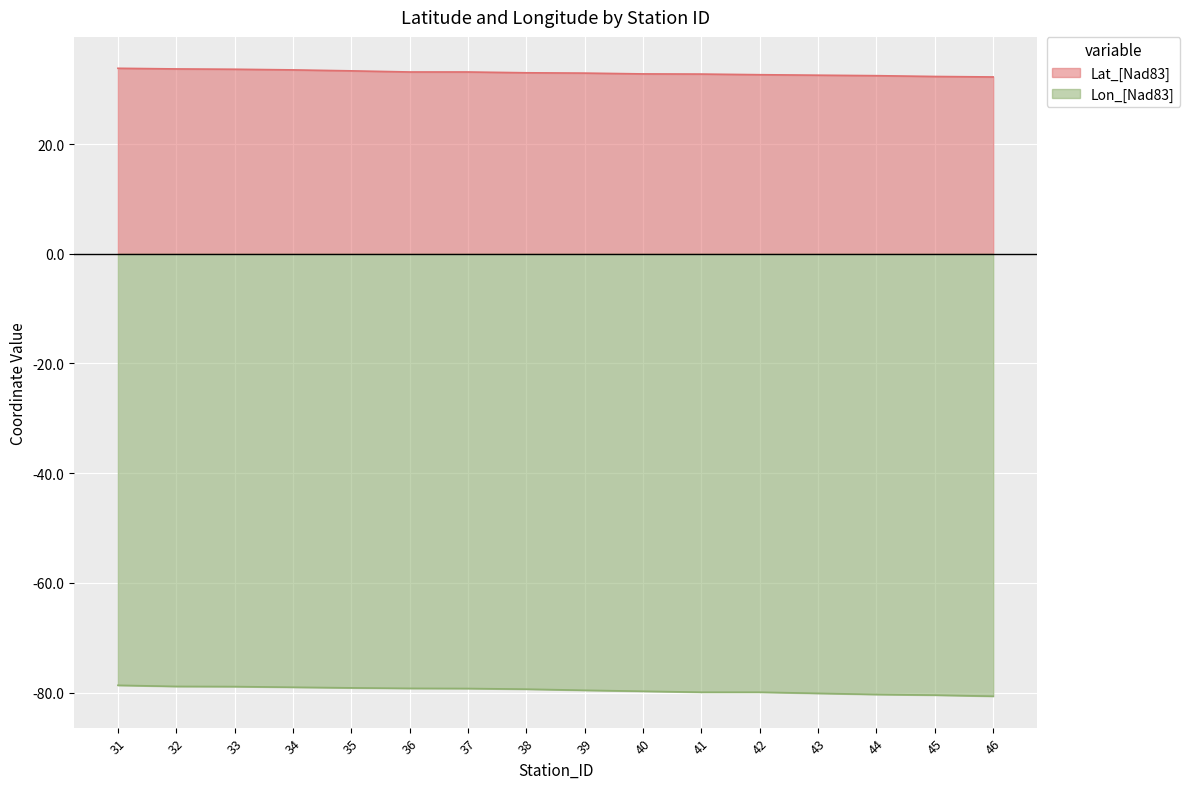

How many lines are shown in the chart?

2